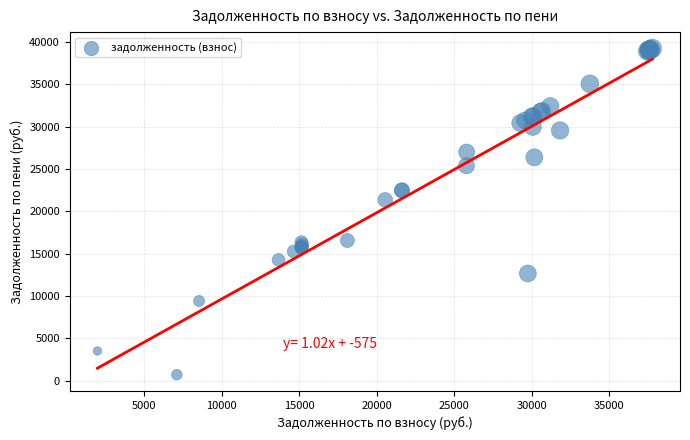

What Y value in the scatter plot is closest to 19979?

21363.9